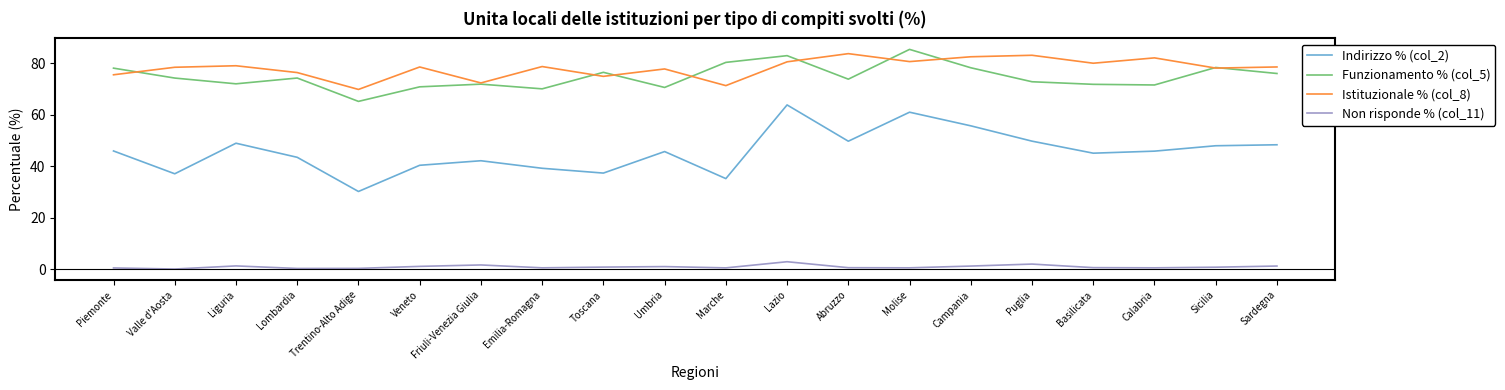

What is the difference between the maximum and minimum values in the Istituzionale % (col_8) series?

13.9